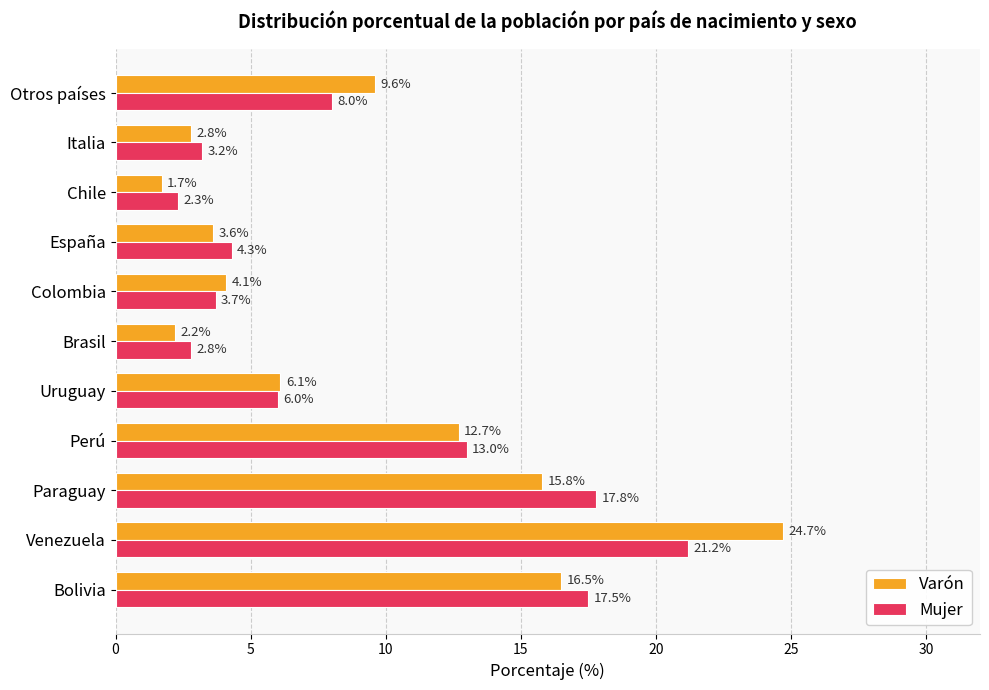

Rank the series by their maximum value, from highest to lowest.

Varón, Mujer